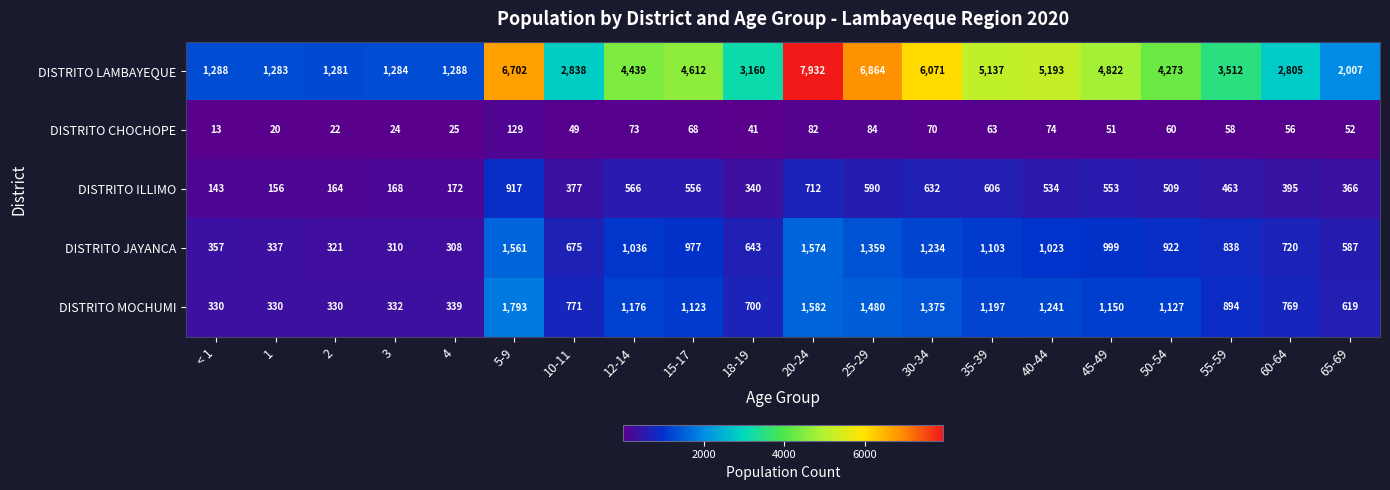

What is the sum of all DISTRITO JAYANCA values?

16884